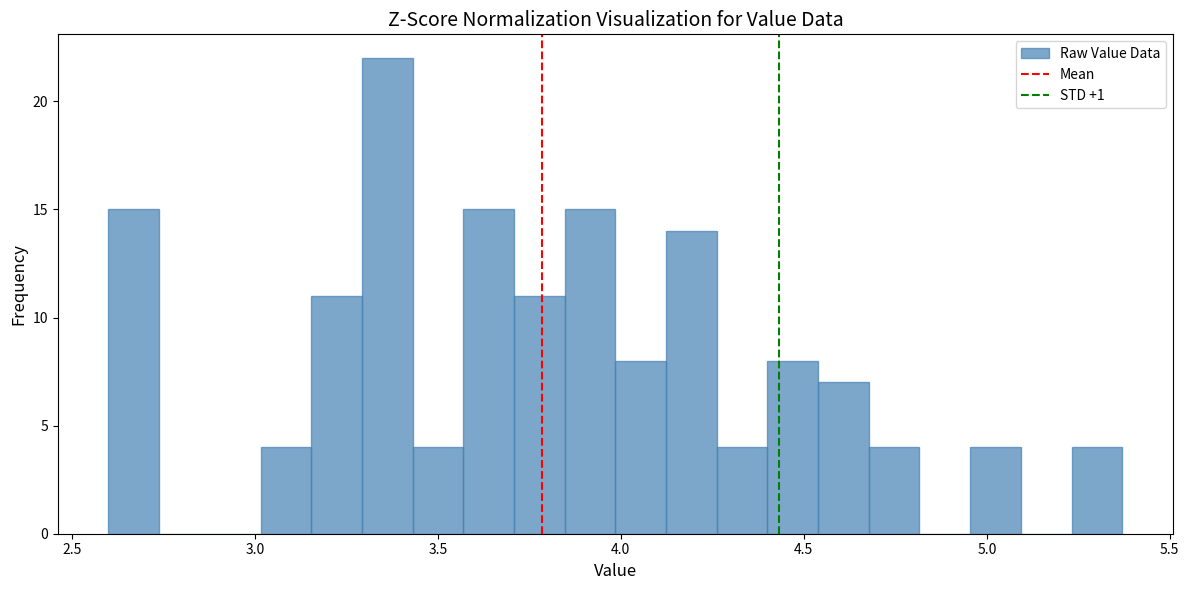

Read against the x-axis, roughly where is the centre of the tallest bar?

3.35